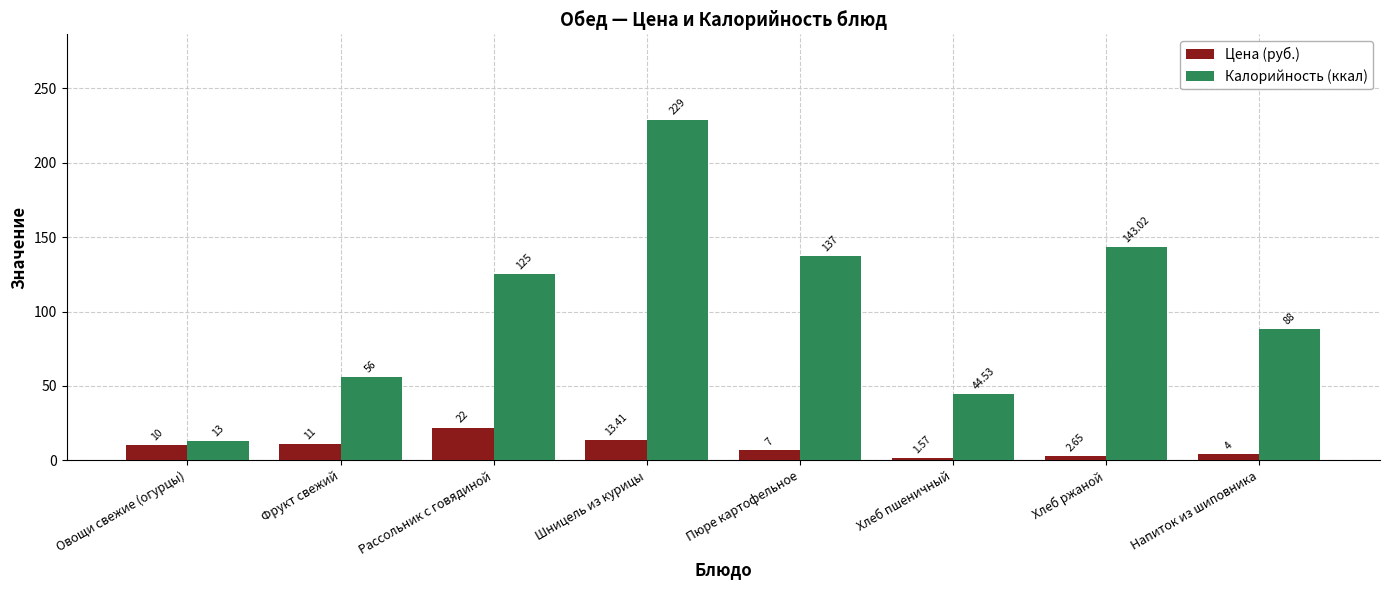

What is the average value of the Калорийность (ккал) series?

104.4